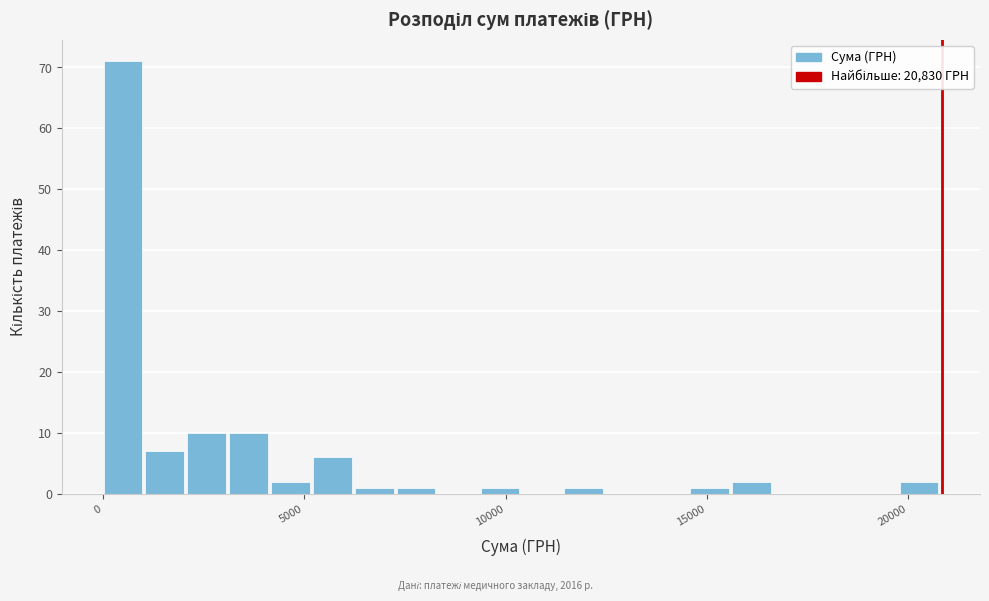

Read against the x-axis, roughly where is the centre of the tallest bar?

500